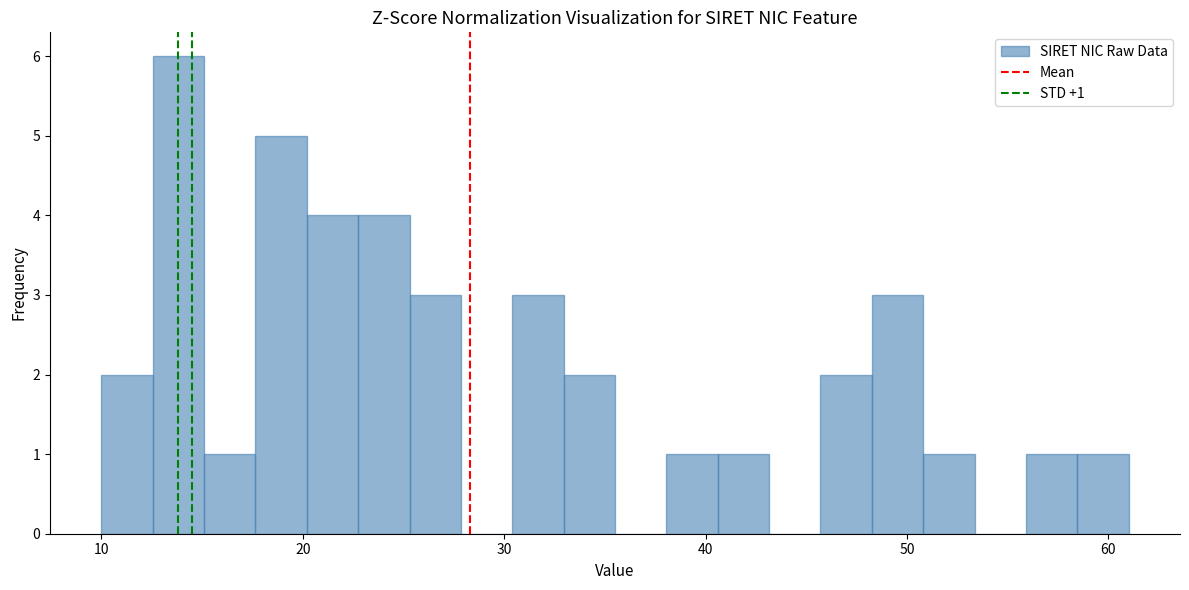

Read against the x-axis, roughly where is the centre of the tallest bar?

14